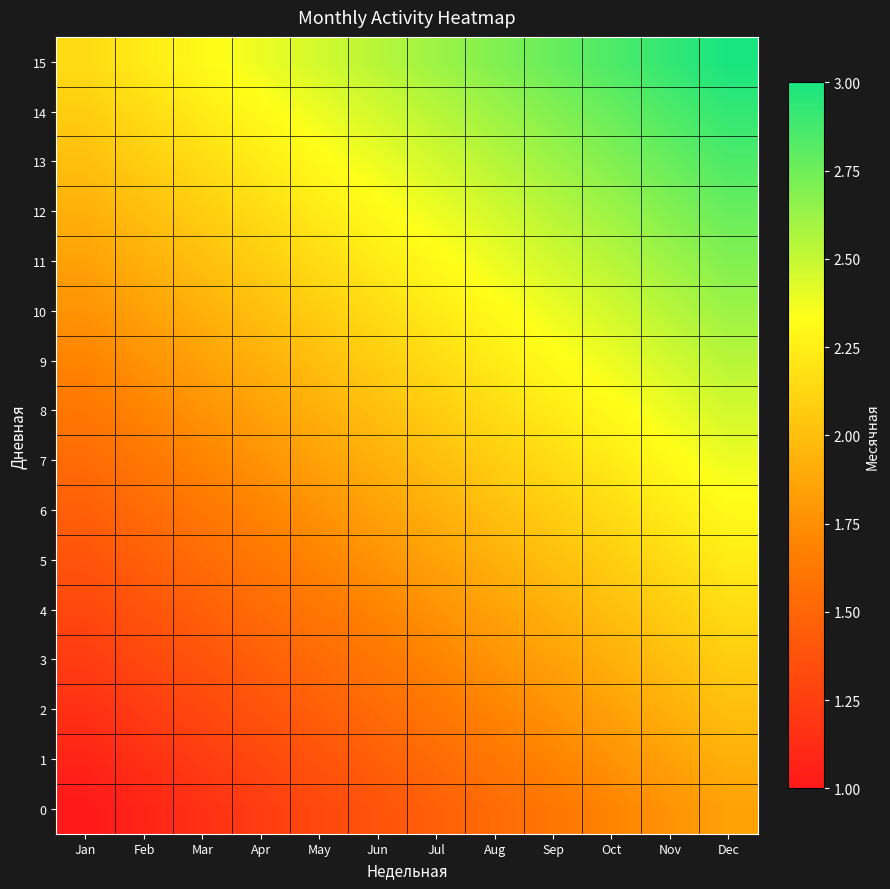

List the series in order of their peak value, lowest first.

0, 1, 2, 3, 4, 5, 6, 7, 8, 9, 10, 11, 12, 13, 14, 15